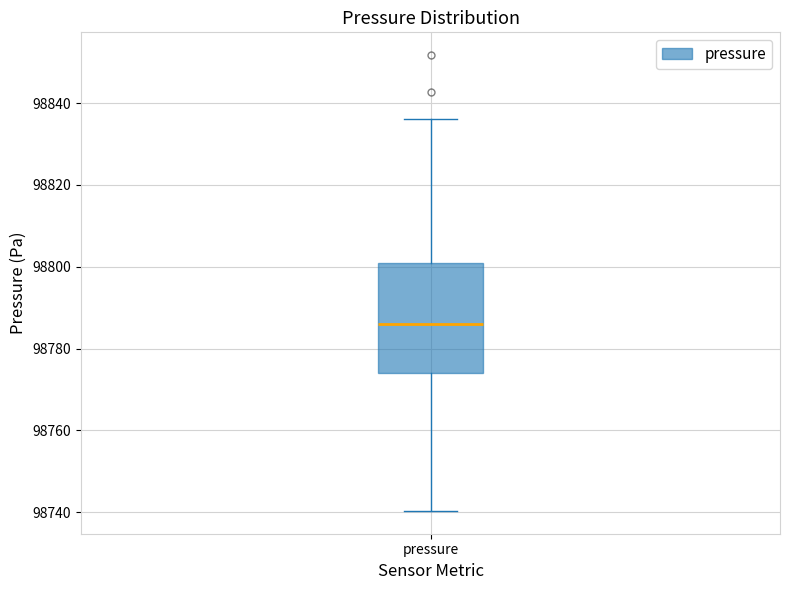

Read this box plot against the y-axis: the position of the median line, the range covered by the box, and the ends of both whiskers. The values are not printed on the chart, so give them approximately, as read against the axis.

median 98786, box 98774 to 98802, whiskers 98740 to 98836